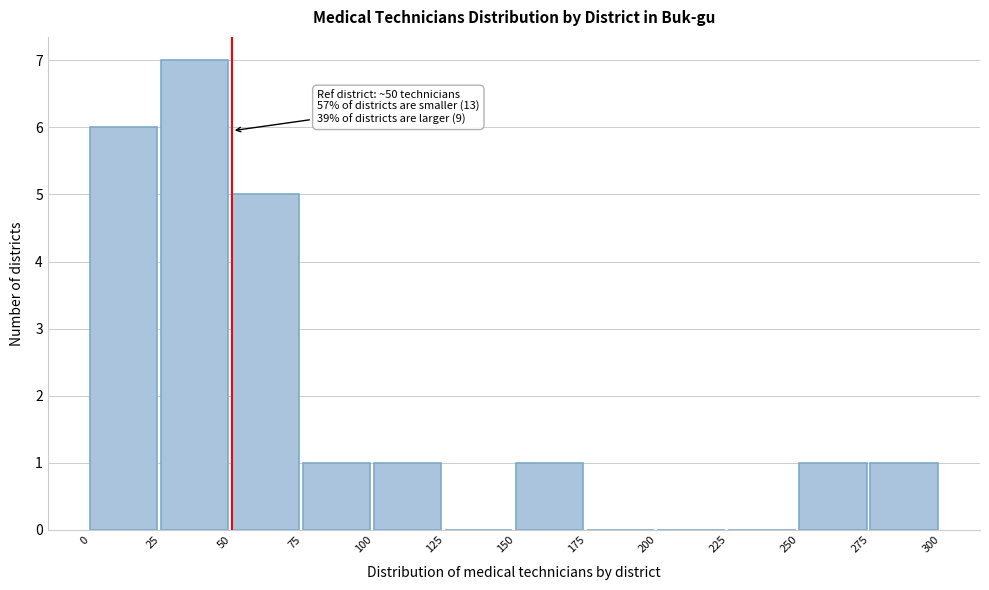

Which range on the x-axis has the tallest bar?

25 to 50